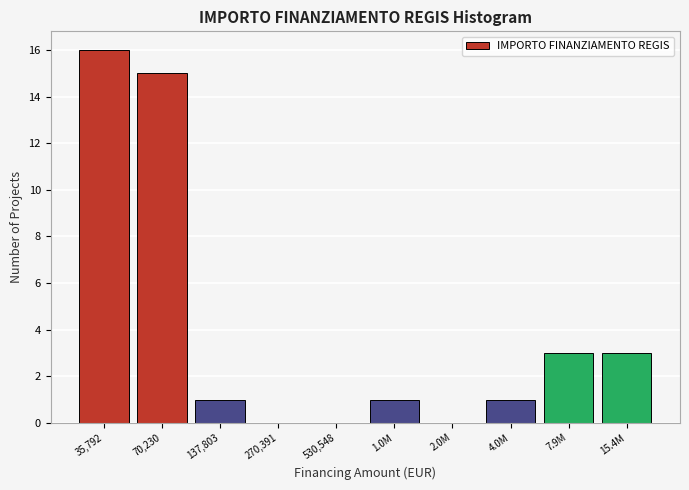

Reading left to right, extract all data points from this chart.

35,792=16	70,230=15	137,803=1	270,391=0	530,548=0	1.0M=1	2.0M=0	4.0M=1	7.9M=3	15.4M=3